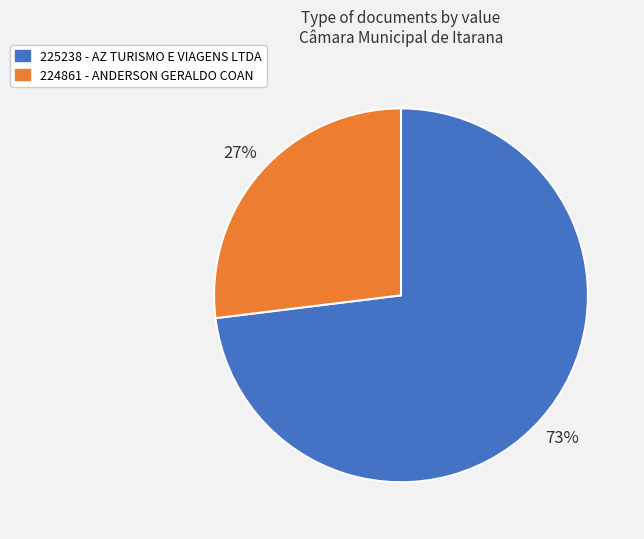

Is the sum of 224861 and 225238 greater than half?

Yes